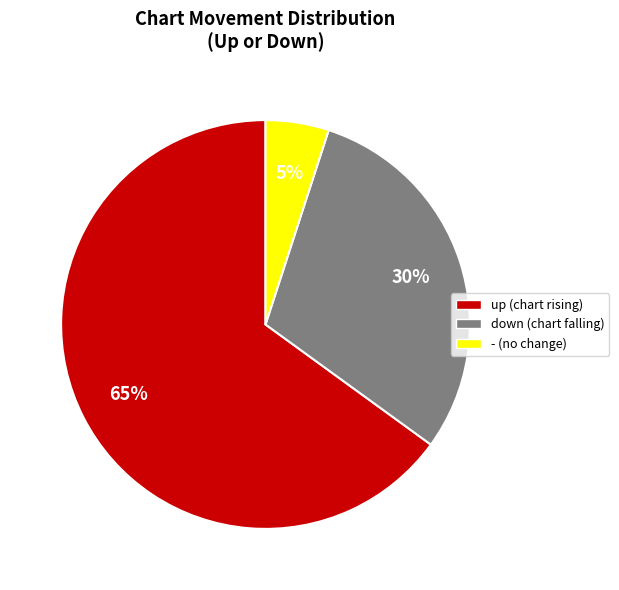

To the nearest percent, what is the average slice percentage?

33%